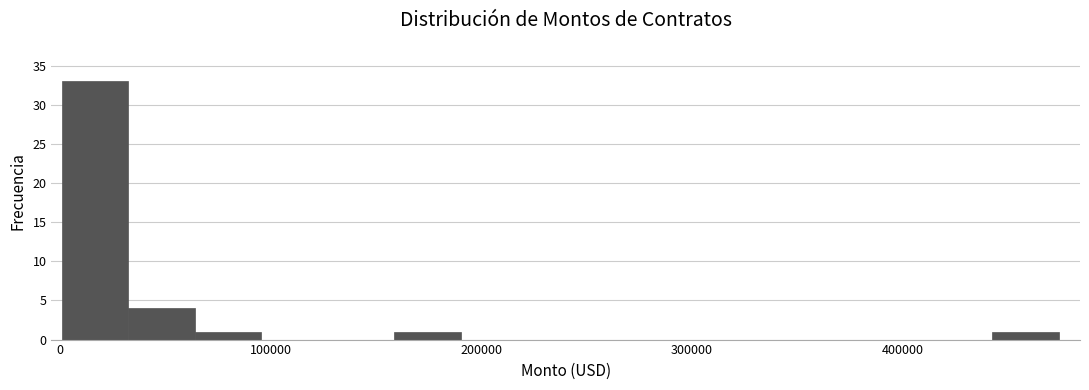

Around what value on the x-axis is the tallest bar? Give the approximate position of its centre, as read against the axis.

20000